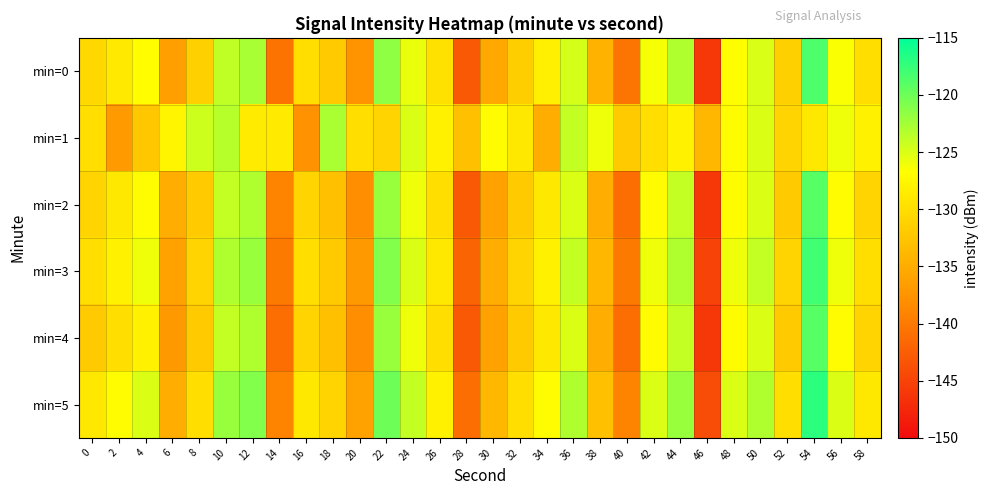

At which category is the sum across all series the highest?

54